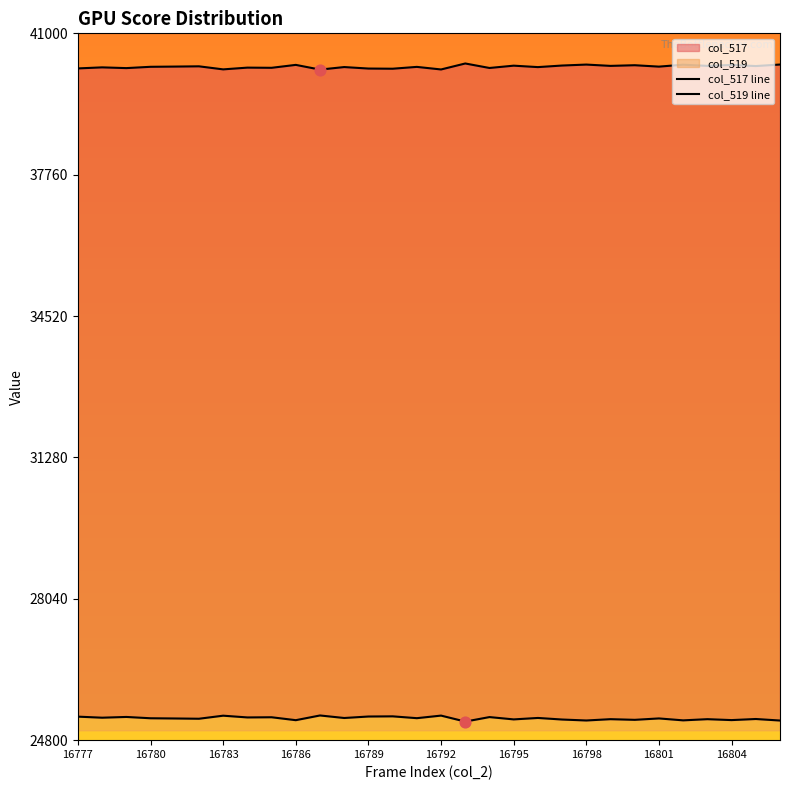

Which series contains the lowest Y value?

col_517 line